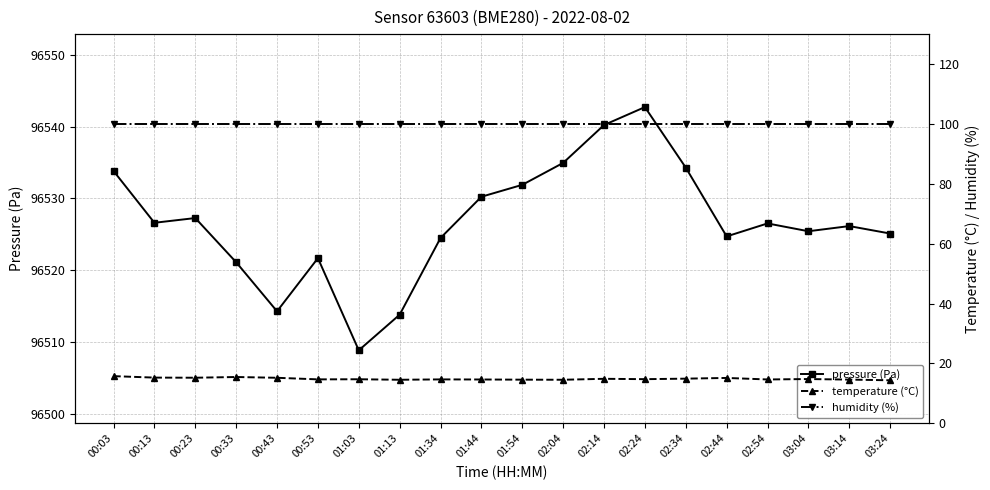

What is the maximum value for pressure?

96542.7